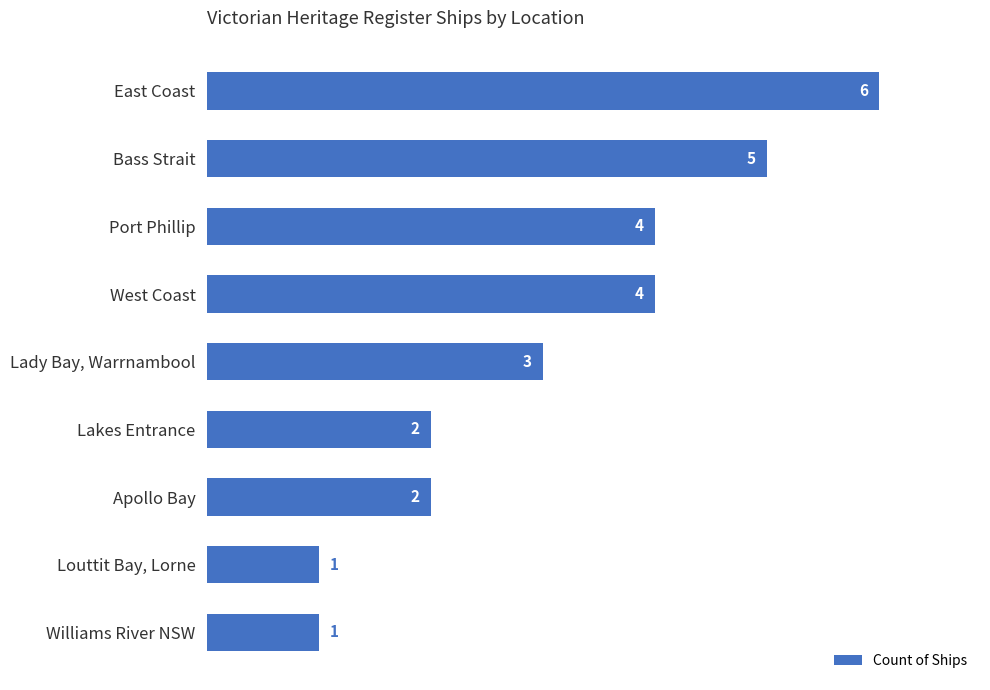

Between Louttit Bay, Lorne and Bass Strait, which is larger?

Bass Strait